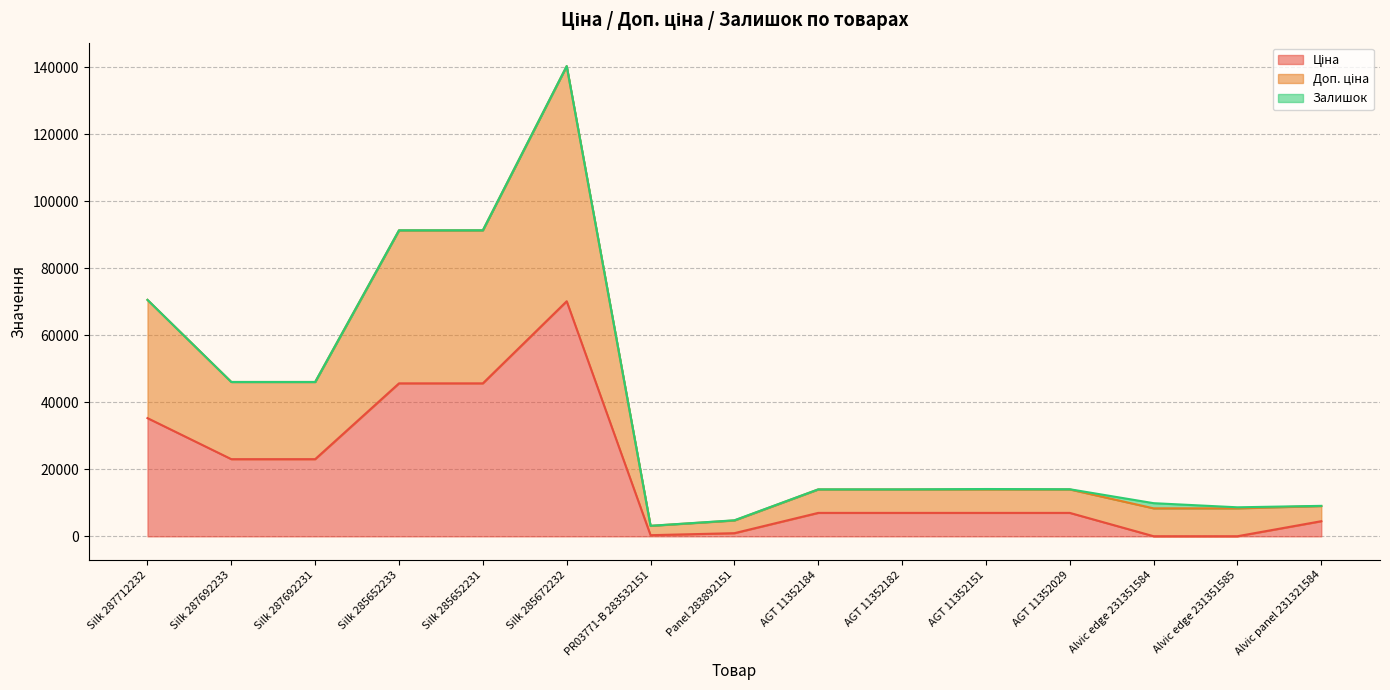

What is the difference between the highest and lowest values at Silk 285652233?

45688.6